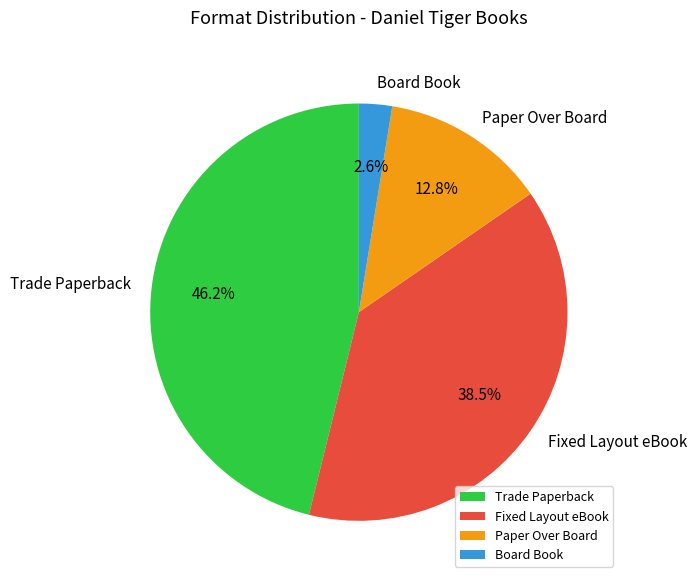

Count the number of slices in the pie.

4